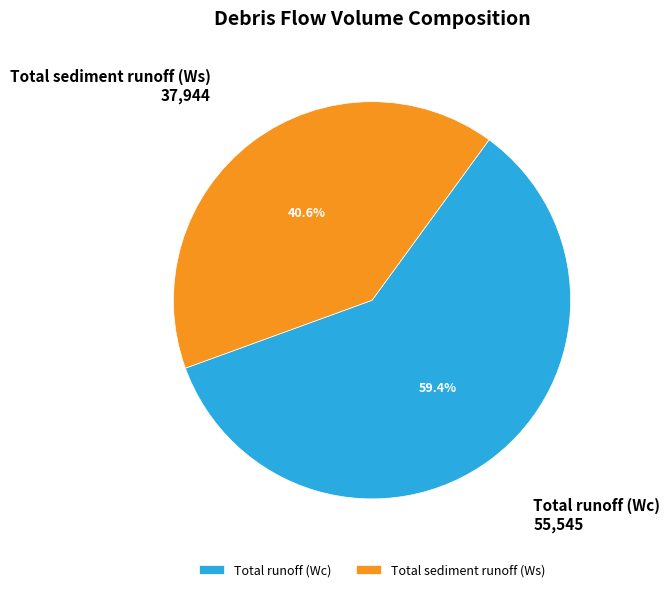

Rank the categories by value from highest to lowest.

Total runoff (Wc), Total sediment runoff (Ws)